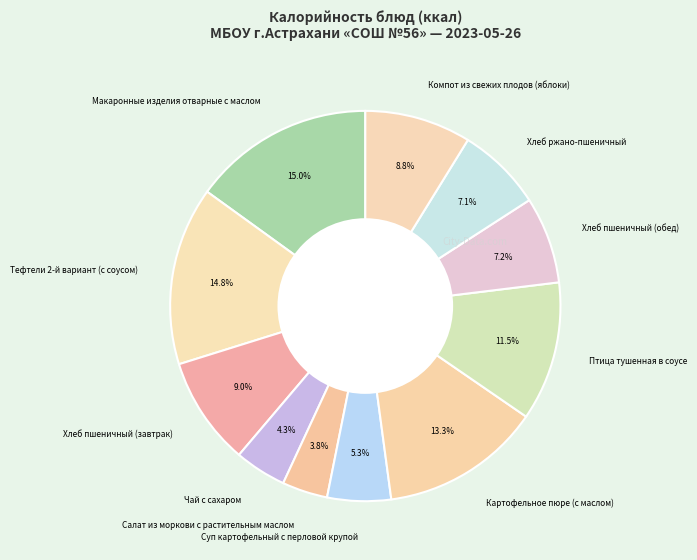

To the nearest percent, what percentage of the pie is Суп картофельный с перловой крупой?

5%